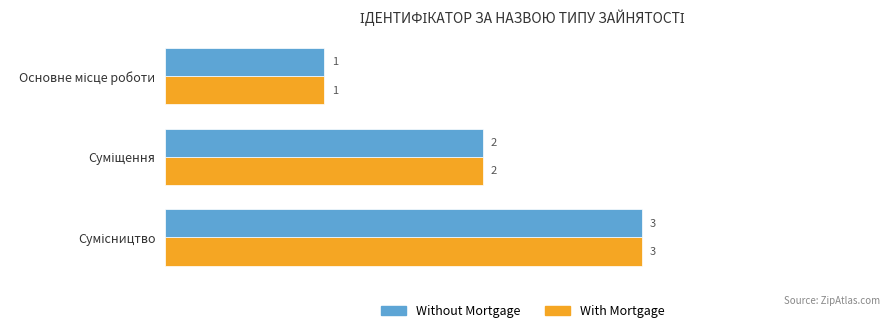

What is the maximum value for Without Mortgage?

3